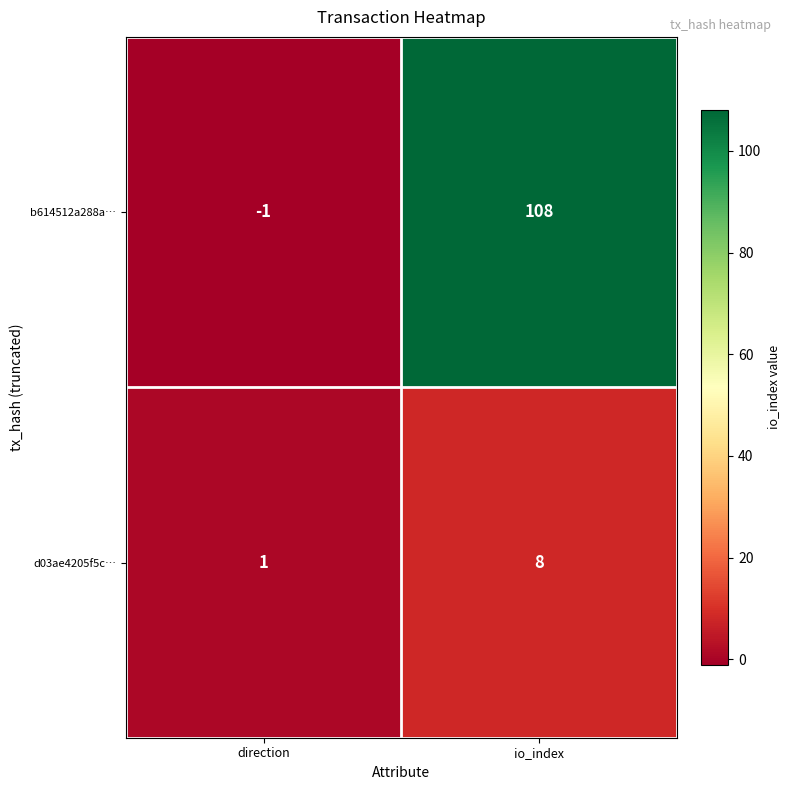

Which series changed the most between direction and io_index?

b614512a288a…